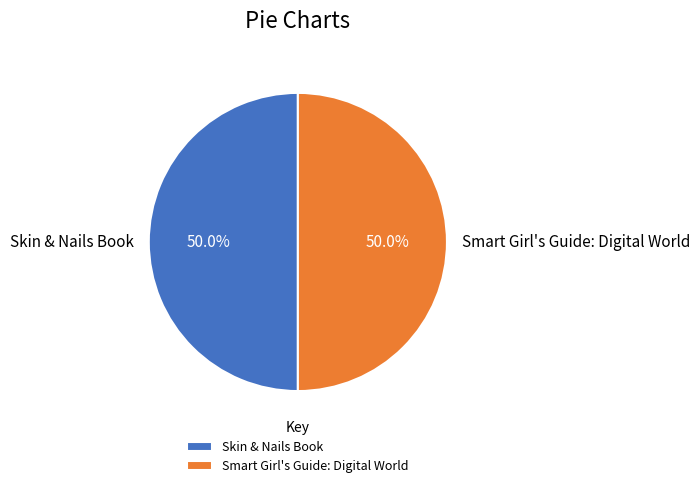

How many segments does this pie chart have?

2